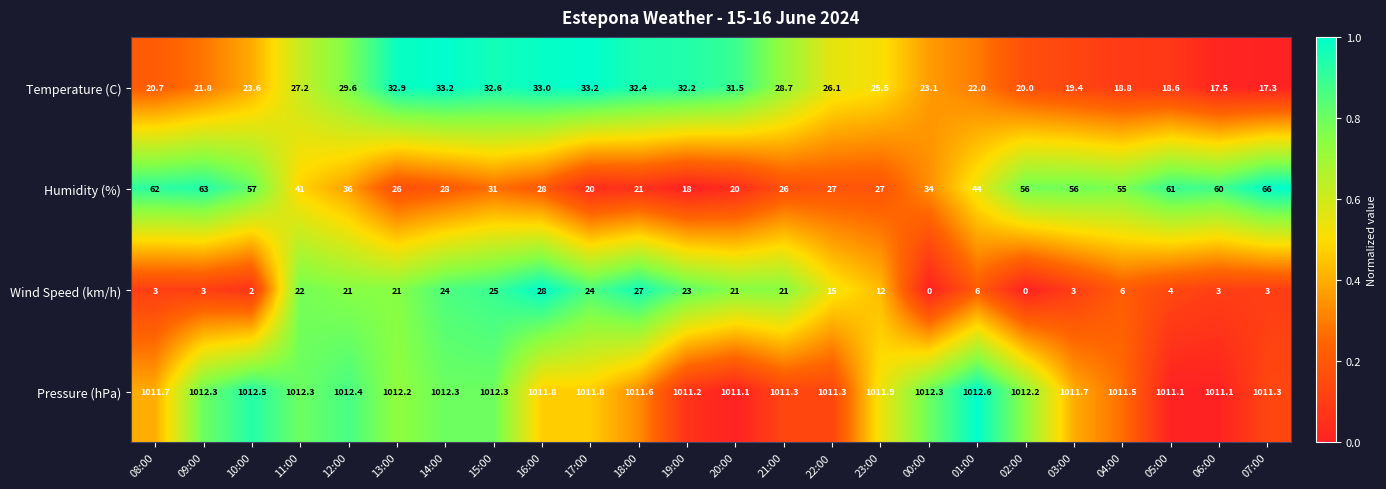

What is the difference between the maximum and minimum values in the Humidity (%) series?

48.0